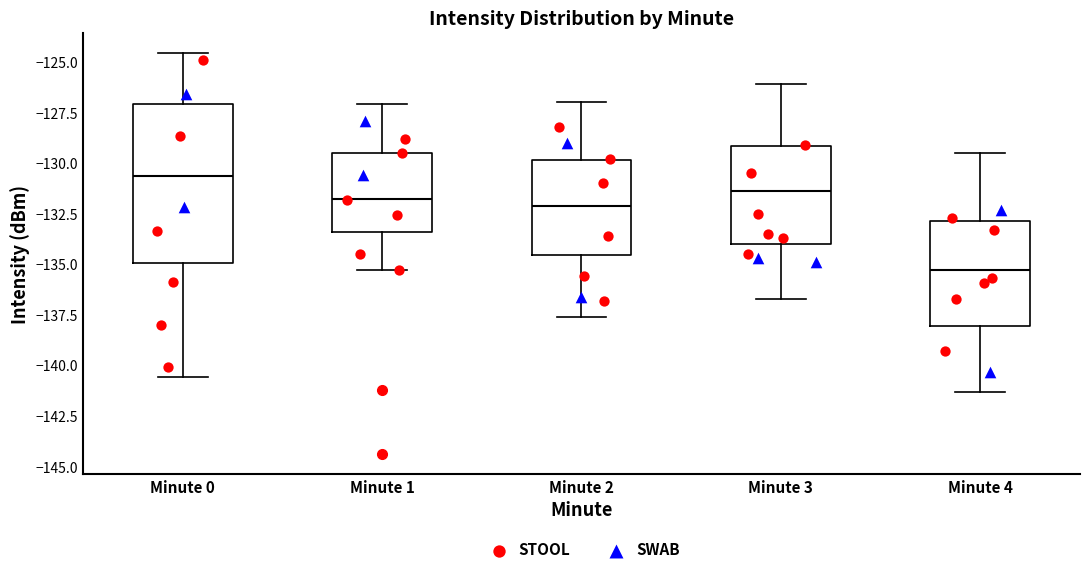

Which box has the highest median line?

Minute 0